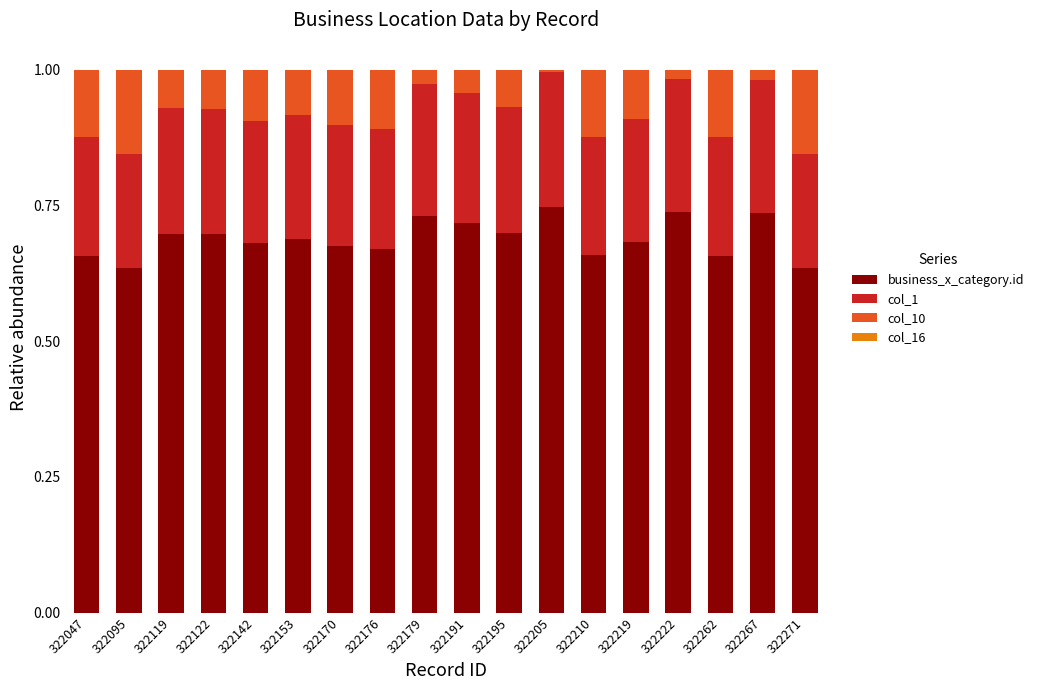

The value of business_x_category.id at 322122 is 1.1. True or false?

False